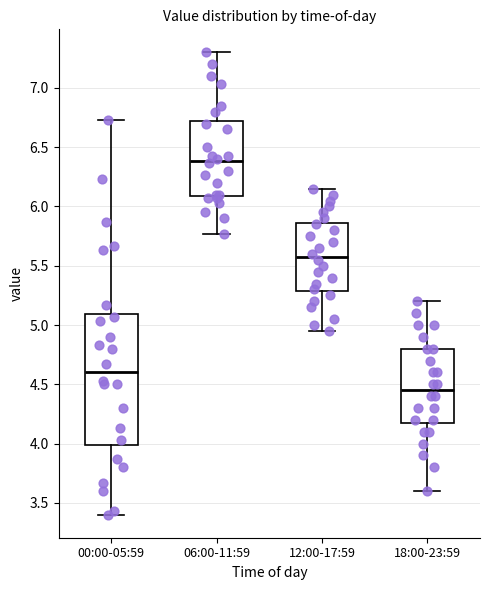

Reading left to right, transcribe this box plot: for each box, give where its median line is, the range the box spans, and where its two whiskers end, as read against the y-axis. The values are not printed on the chart, so give them approximately, as read against the axis.

00:00-05:59: median 4.60, box 4.00 to 5.10, whiskers 3.40 to 6.75
06:00-11:59: median 6.40, box 6.10 to 6.75, whiskers 5.75 to 7.30
12:00-17:59: median 5.60, box 5.30 to 5.85, whiskers 4.95 to 6.15
18:00-23:59: median 4.45, box 4.20 to 4.80, whiskers 3.60 to 5.20